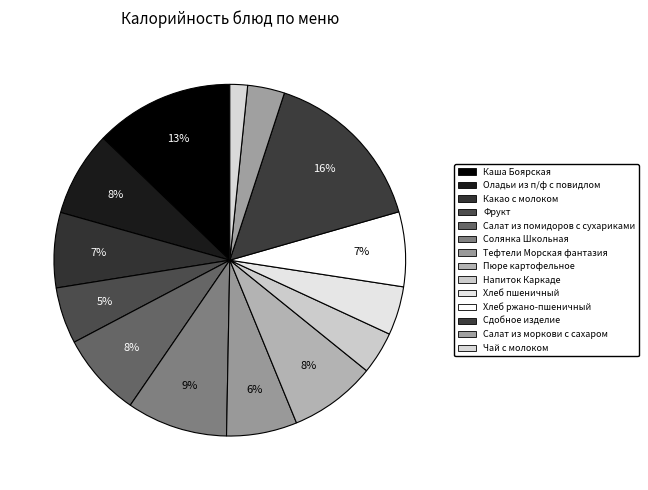

Which category has the biggest portion of the pie?

Сдобное изделие